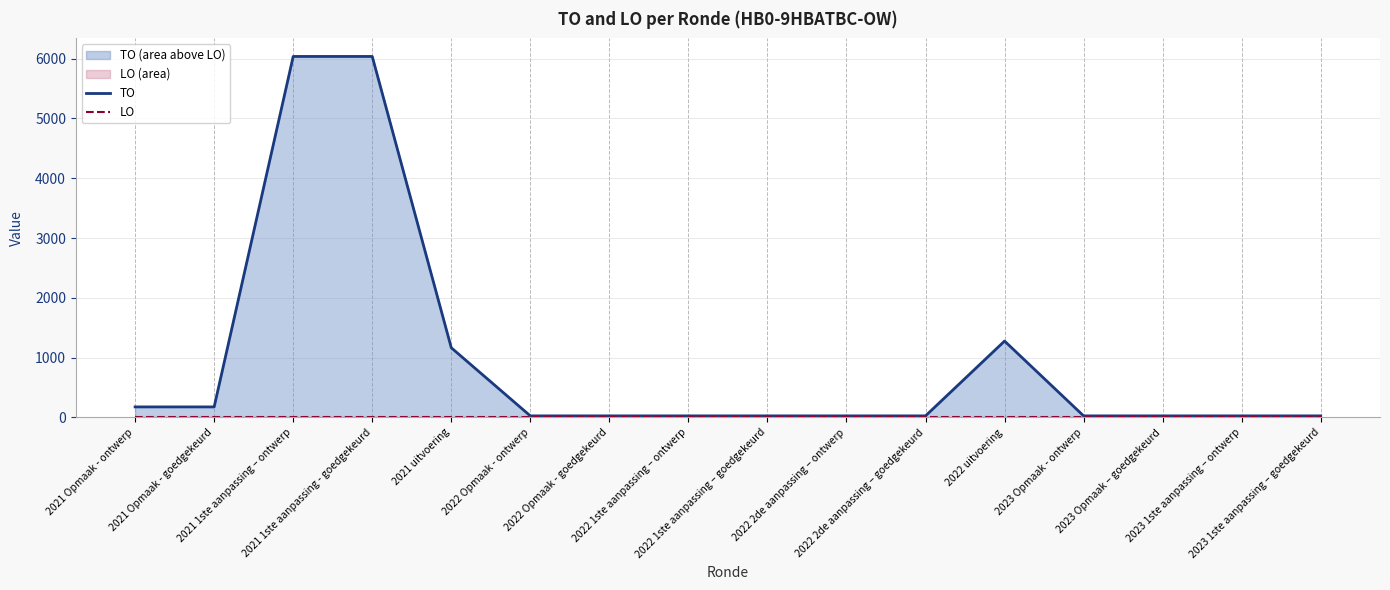

How many lines are shown in the chart?

2